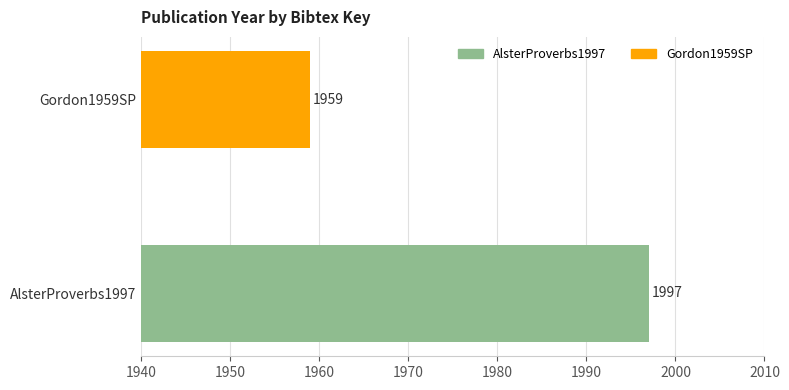

What is the difference between the maximum and minimum values?

38